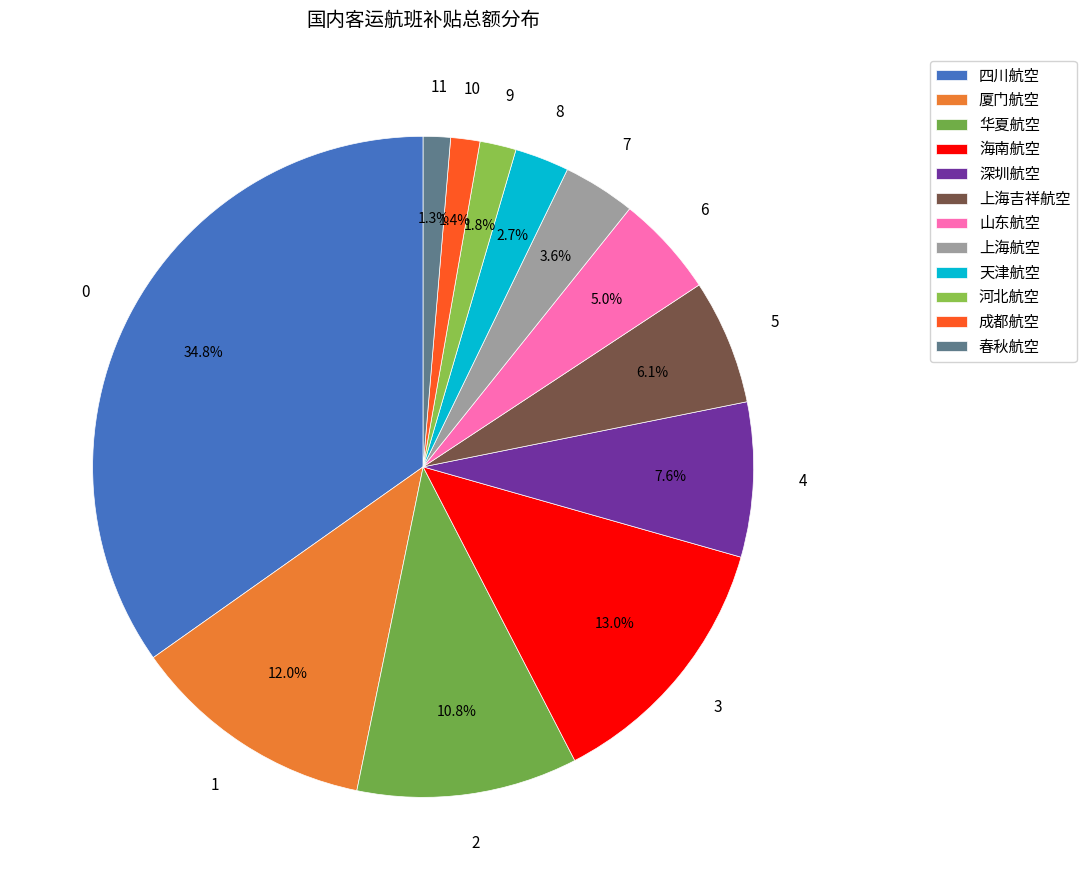

How many segments does this pie chart have?

12